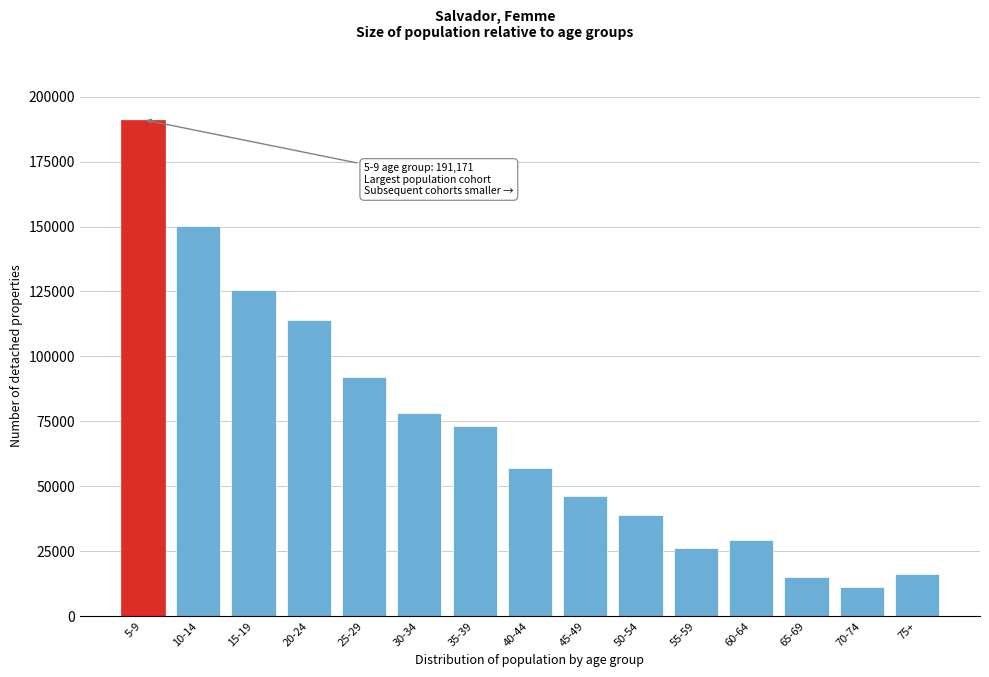

Reading right to left, extract all data points from this chart.

75+=16272.7	70-74=11260.2	65-69=15037.7	60-64=29417.1	55-59=26282.8	50-54=38806.1	45-49=46432.5	40-44=57222.4	35-39=73295.1	30-34=78093.6	25-29=92114.3	20-24=114048.8	15-19=125655.7	10-14=150274.3	5-9=191170.7